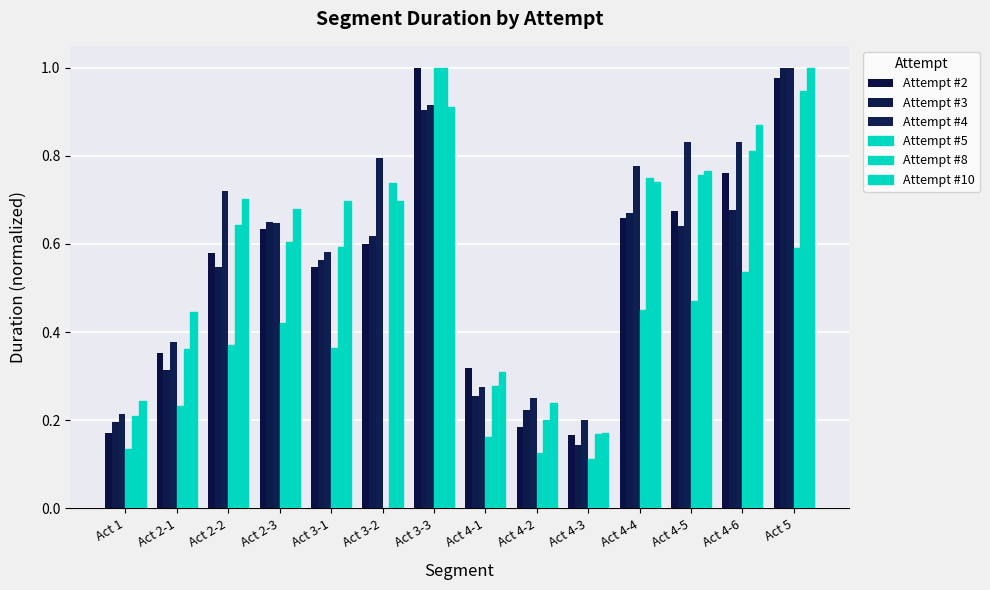

Reading right to left, list all the values displayed in this chart.

Attempt #2: 1.0	0.8	0.7	0.7	0.2	0.2	0.3	1.0	0.6	0.5	0.6	0.6	0.4	0.2
Attempt #3: 1.0	0.7	0.6	0.7	0.1	0.2	0.3	0.9	0.6	0.6	0.6	0.5	0.3	0.2
Attempt #4: 1.0	0.8	0.8	0.8	0.2	0.3	0.3	0.9	0.8	0.6	0.6	0.7	0.4	0.2
Attempt #5: 0.6	0.5	0.5	0.5	0.1	0.1	0.2	1.0	0.0	0.4	0.4	0.4	0.2	0.1
Attempt #8: 0.9	0.8	0.8	0.7	0.2	0.2	0.3	1.0	0.7	0.6	0.6	0.6	0.4	0.2
Attempt #10: 1.0	0.9	0.8	0.7	0.2	0.2	0.3	0.9	0.7	0.7	0.7	0.7	0.4	0.2